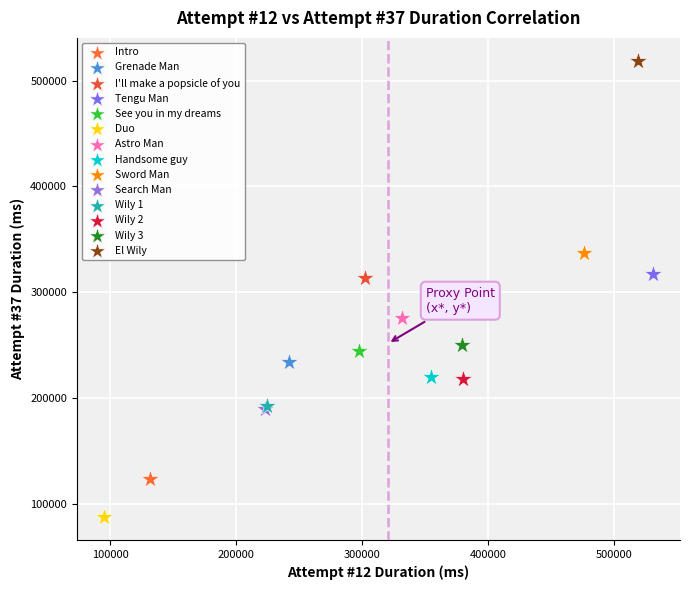

What are all the series names shown in the legend?

Intro, Grenade Man, I'll make a popsicle of you, Tengu Man, See you in my dreams, Duo, Astro Man, Handsome guy, Sword Man, Search Man, Wily 1, Wily 2, Wily 3, El Wily